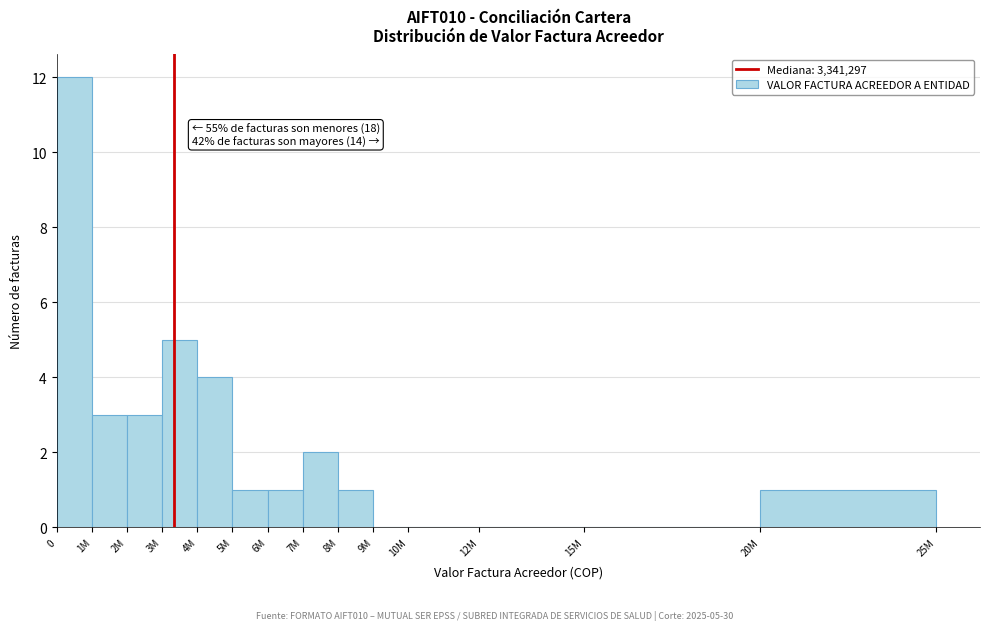

Reading left to right, list all the values displayed in this chart.

0=12	1M=3	2M=3	3M=5	4M=4	5M=1	6M=1	7M=2	8M=1	9M=0	10M=0	12M=0	15M=0	20M=1